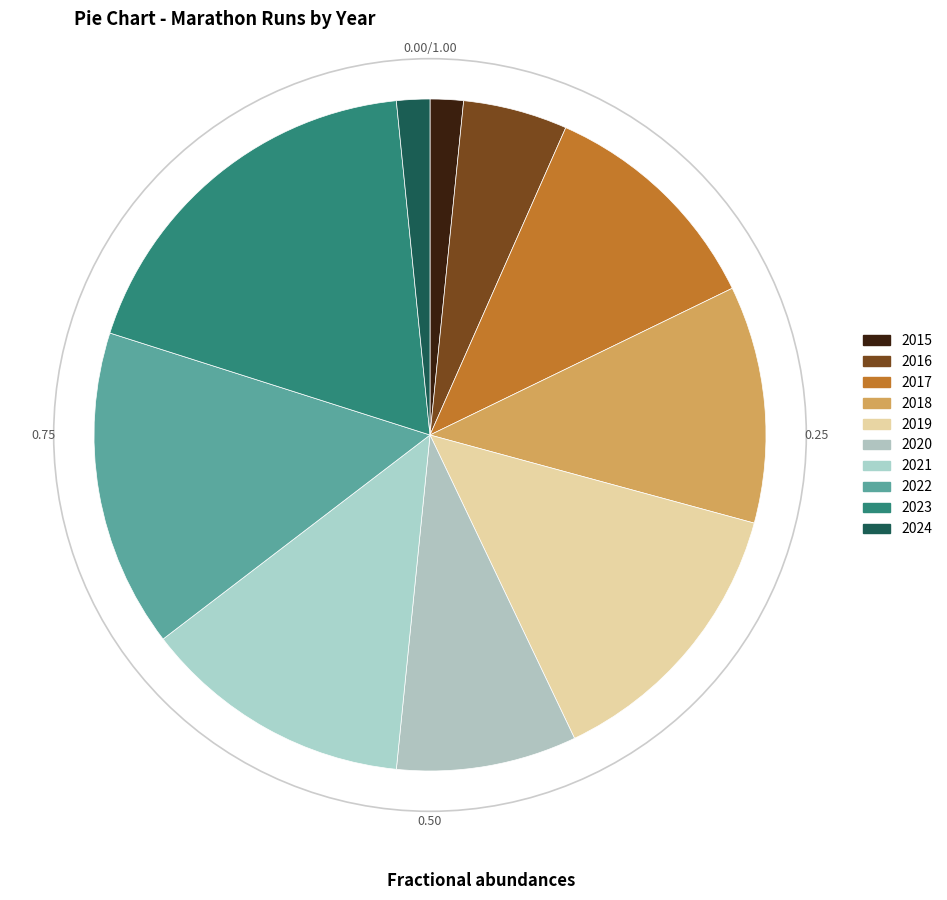

Count the number of slices in the pie.

10